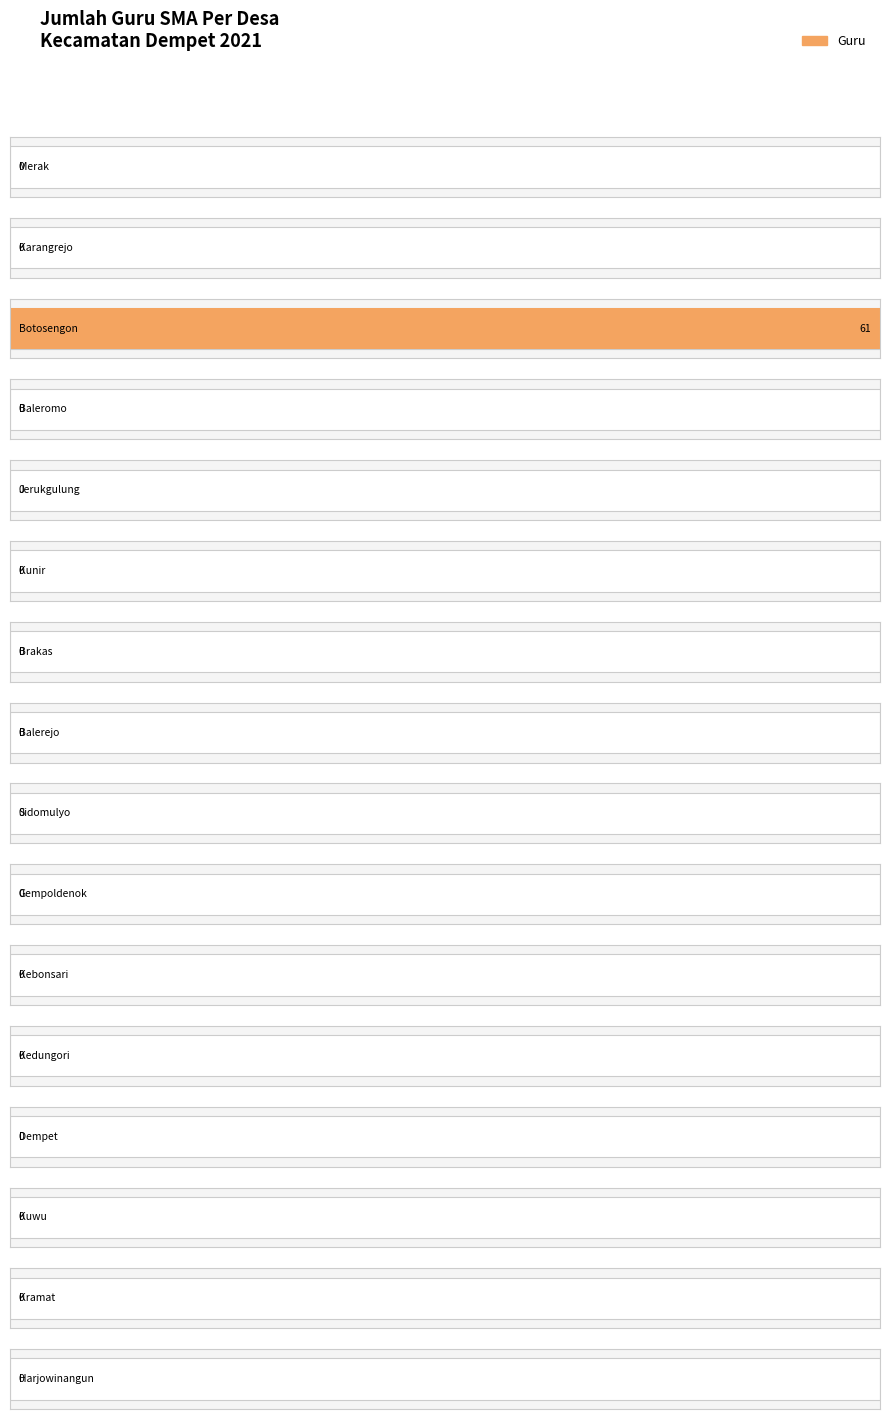

List the labels in order of value, smallest first.

Merak, Karangrejo, Baleromo, Jerukgulung, Kunir, Brakas, Balerejo, Sidomulyo, Gempoldenok, Kebonsari, Kedungori, Dempet, Kuwu, Kramat, Harjowinangun, Botosengon